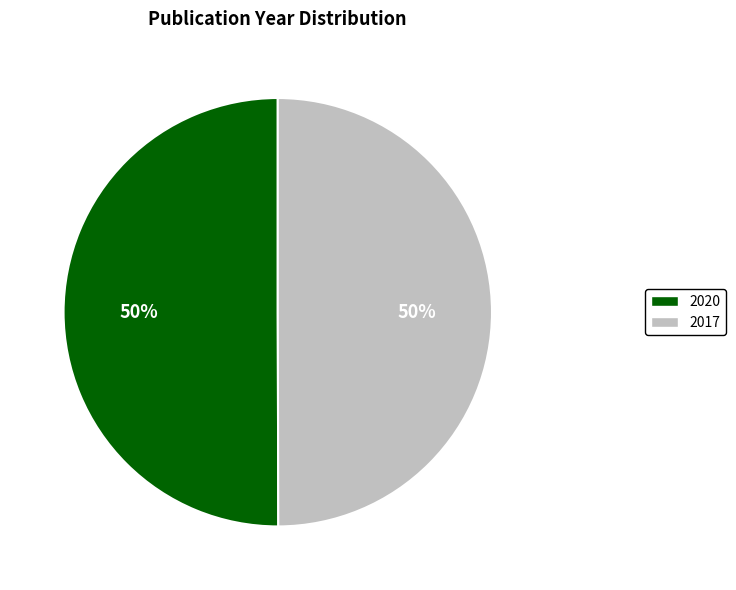

Approximately how many times larger is the value at 2020 compared to 2017?

1.0